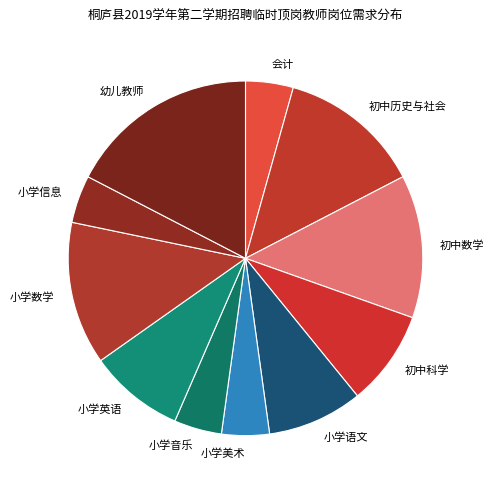

True or false: 小学数学 accounts for 13% of the total.

True